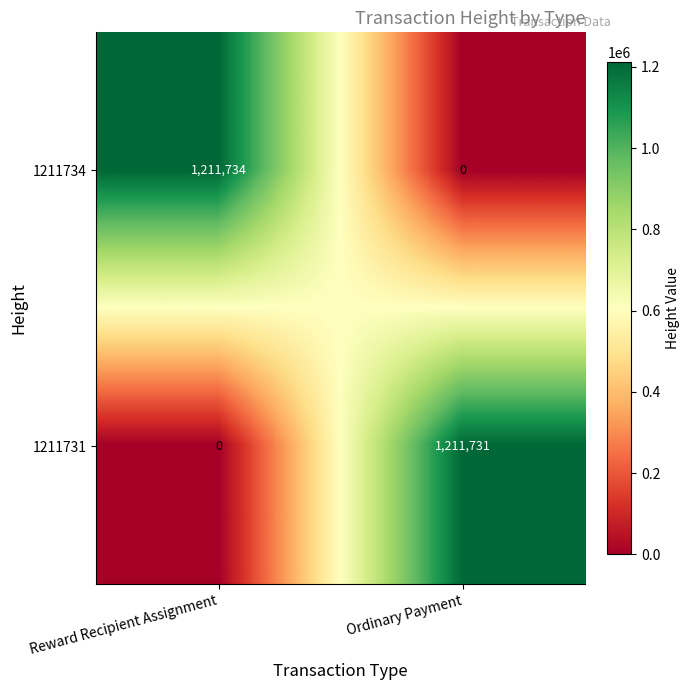

Rank the categories by 1211731 value from highest to lowest.

Ordinary Payment, Reward Recipient Assignment